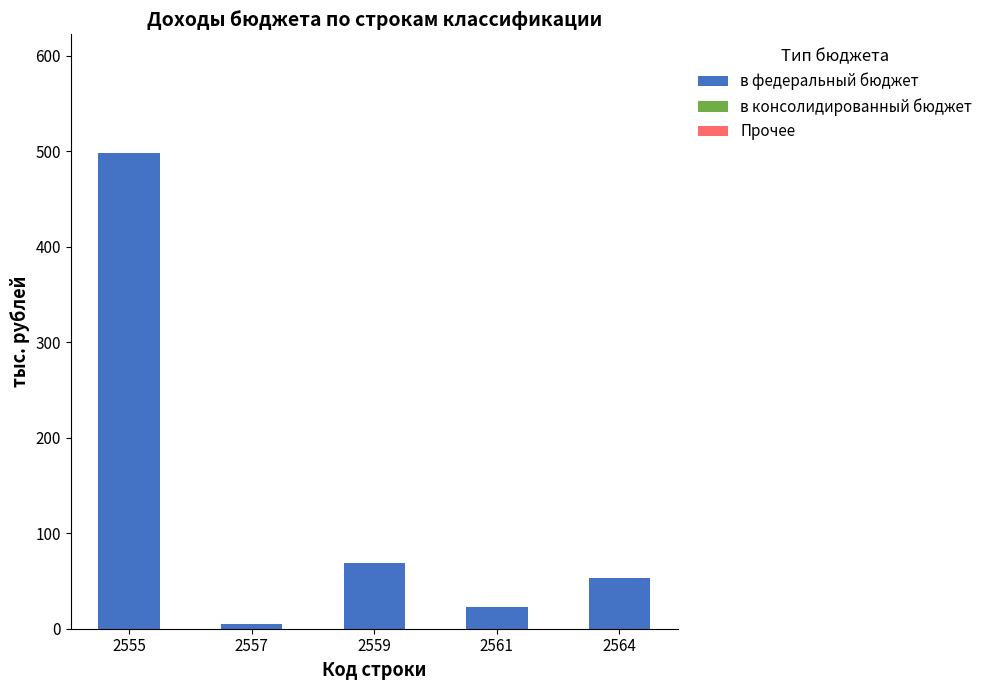

Between 2555 and 2564, which is larger?

2555